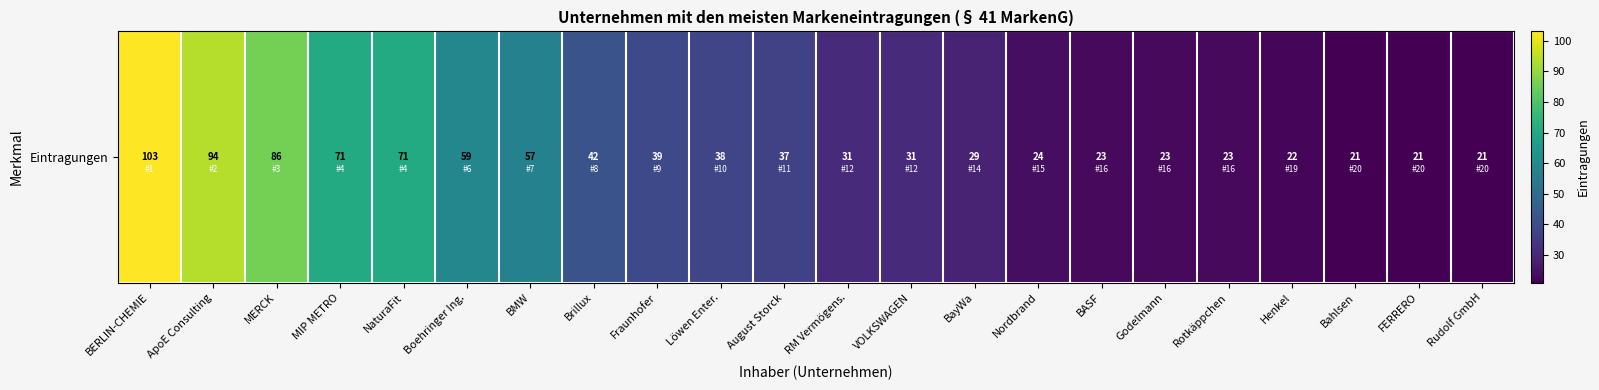

The chart shows a value of 31 at VOLKSWAGEN. True or false?

True